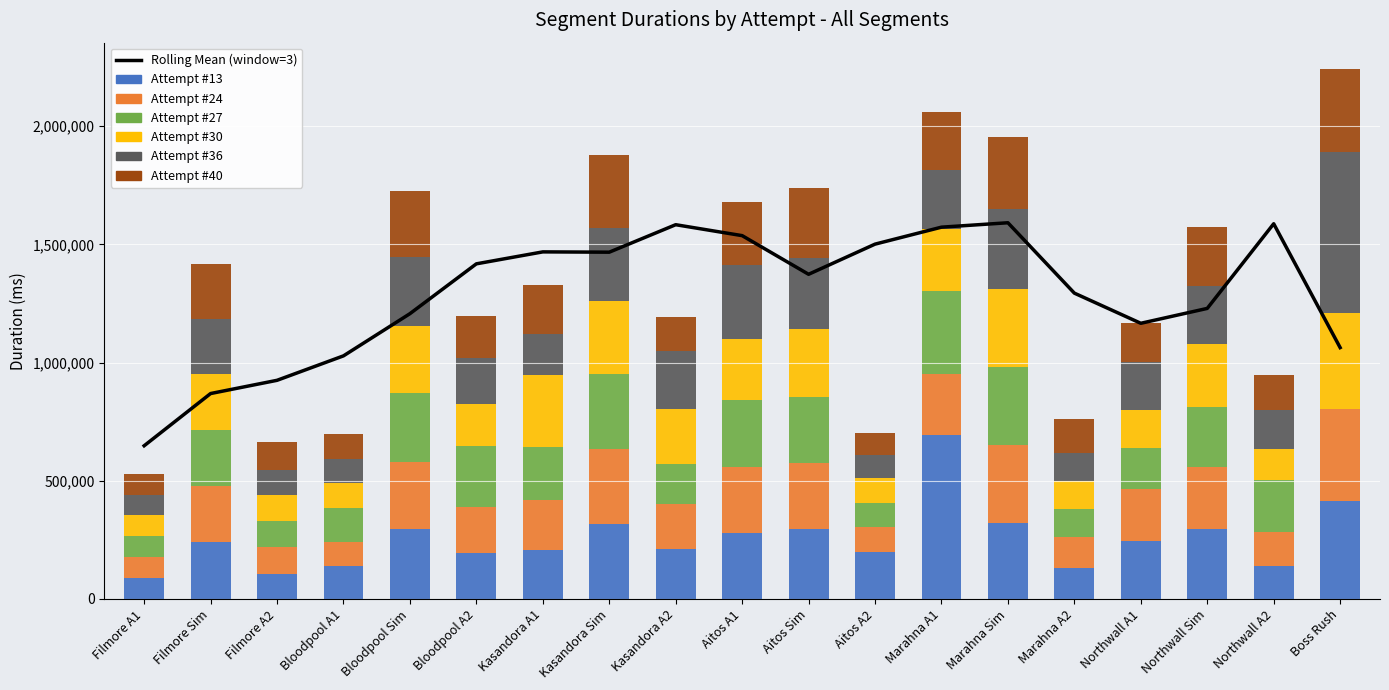

Is it true that Attempt #36 equals 130602 at Kasandora A2?

False